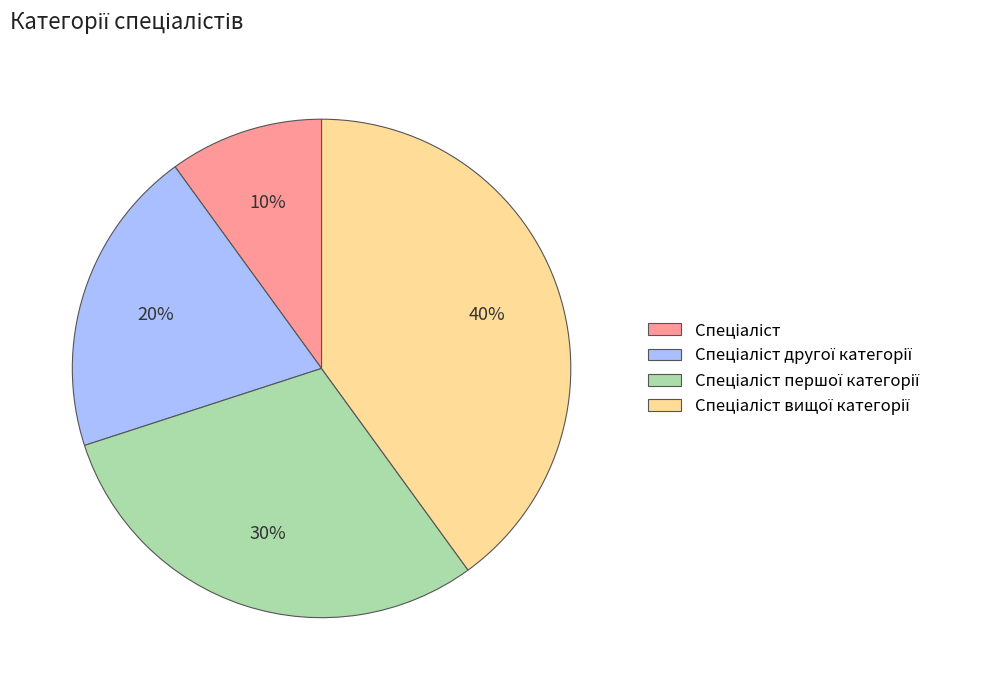

To the nearest percent, what is the difference between the largest and smallest slice percentages?

30%